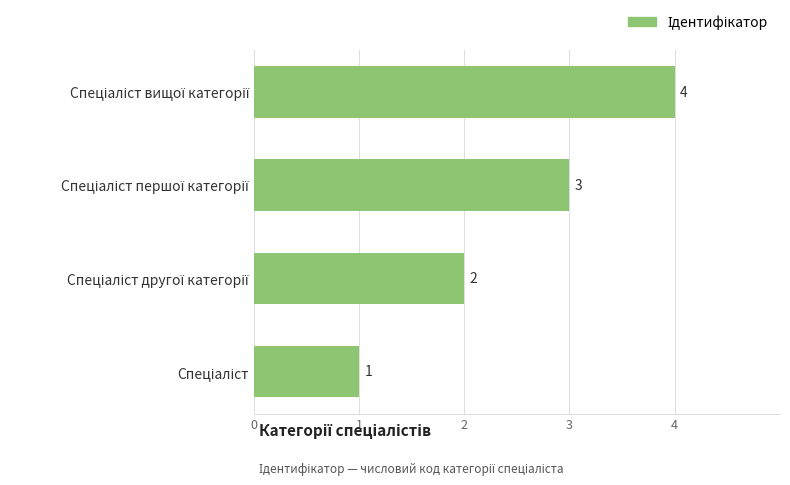

What is the difference between the second highest and minimum values?

2